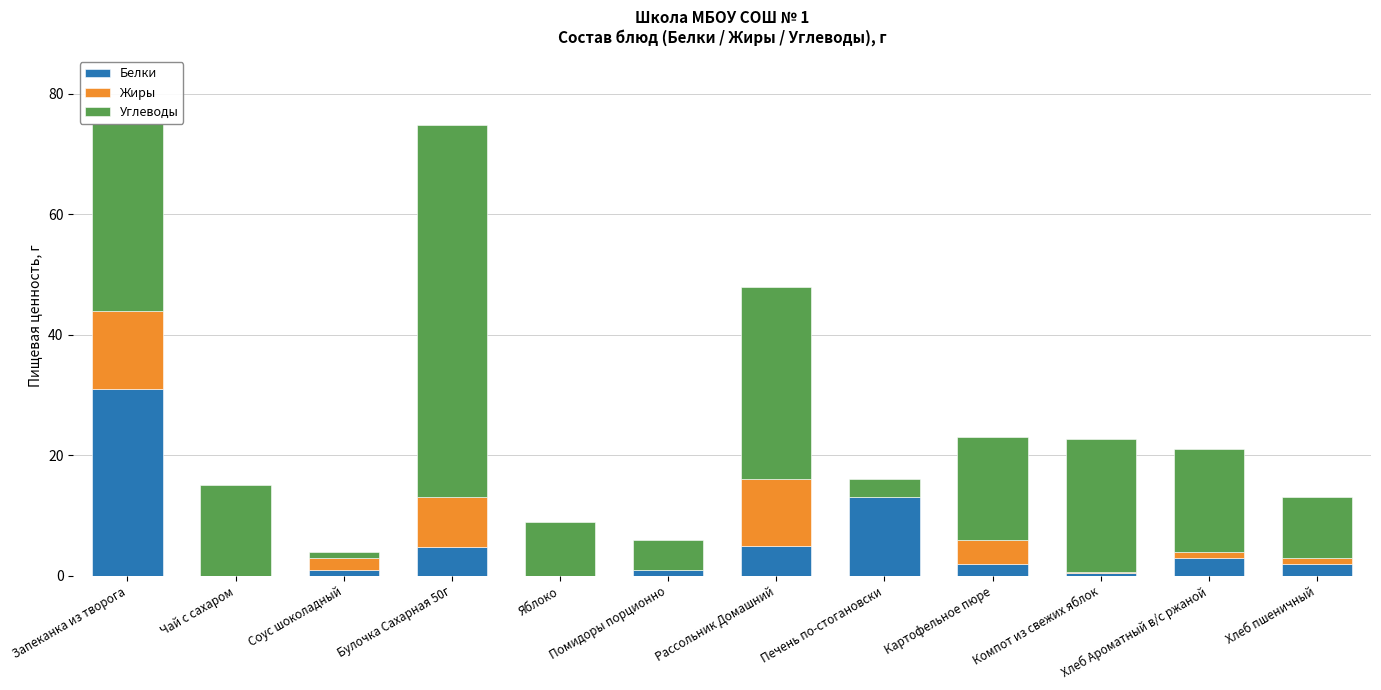

Is it true that Белки equals 2.0 at Картофельное пюре?

True